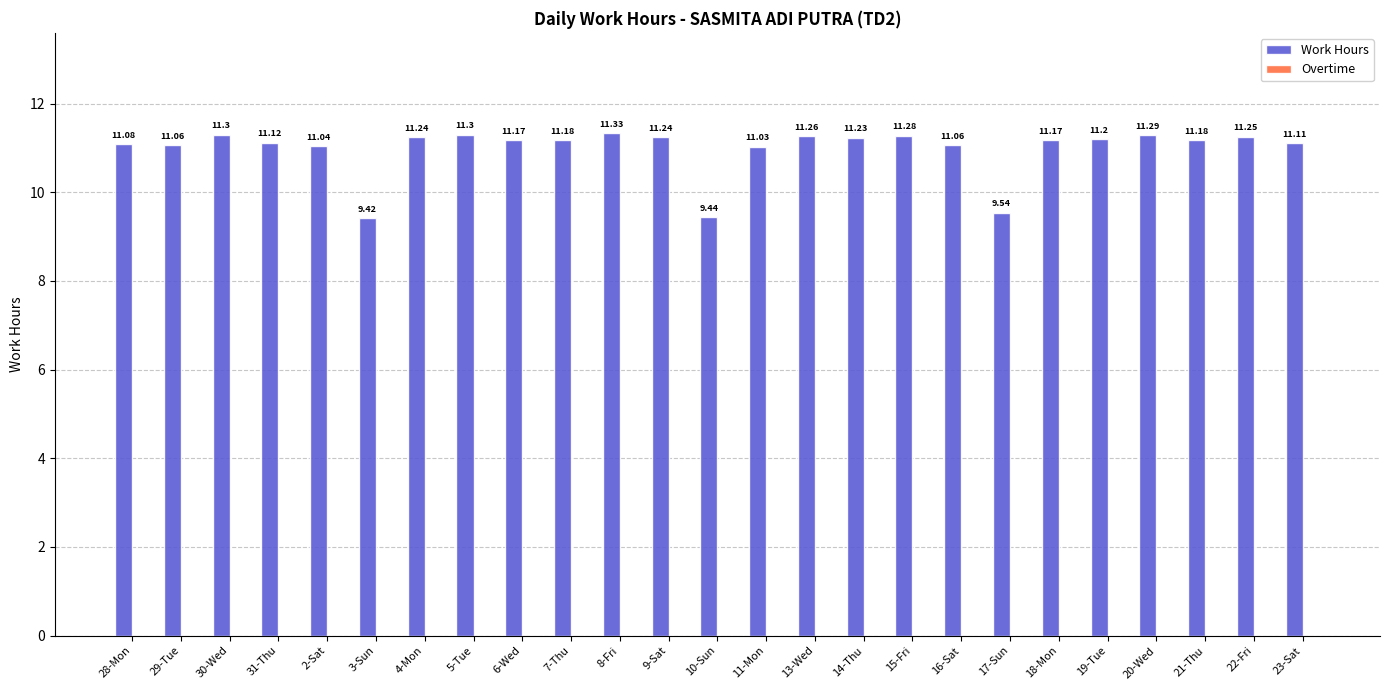

Between 4-Mon and 23-Sat, which is larger?

4-Mon